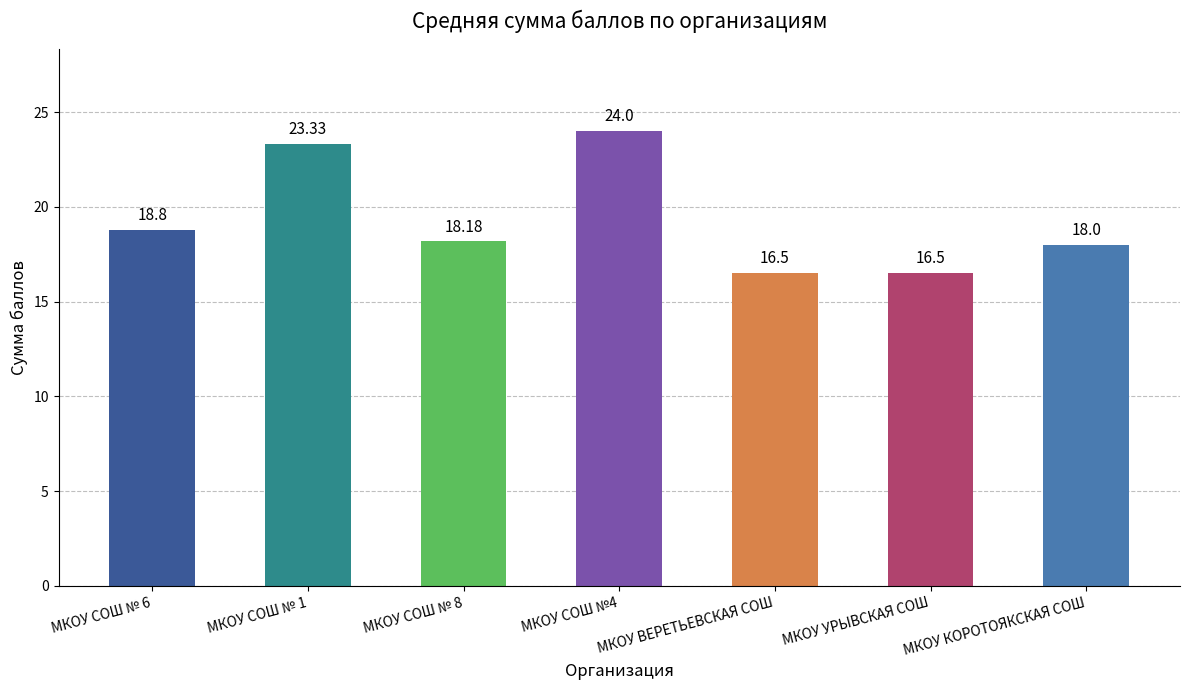

The value at МКОУ СОШ №4 is 24.0. True or false?

True